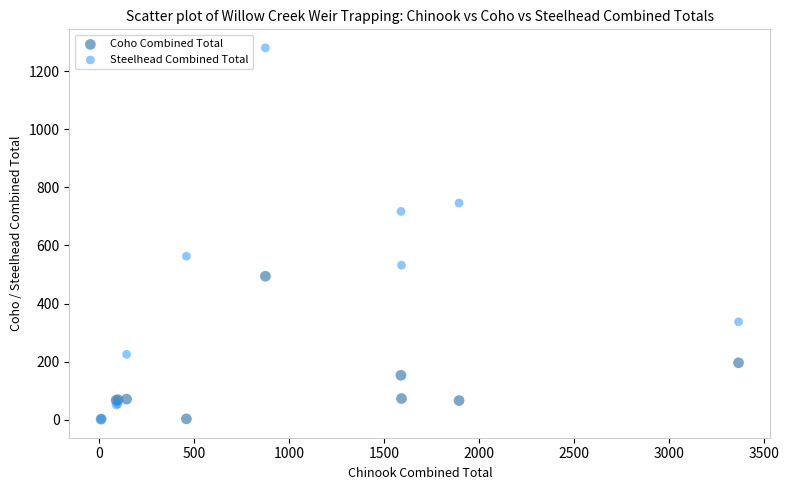

Which series reaches the maximum Y coordinate?

Steelhead Combined Total